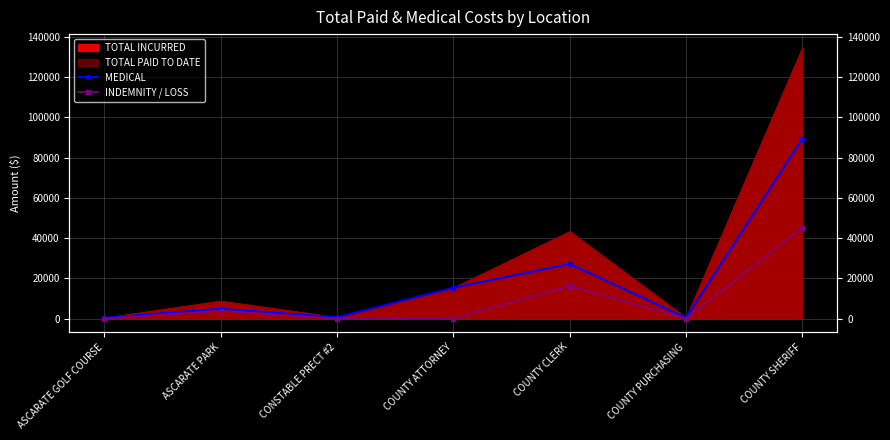

True or false: INDEMNITY / LOSS and MEDICAL cross at least once.

False